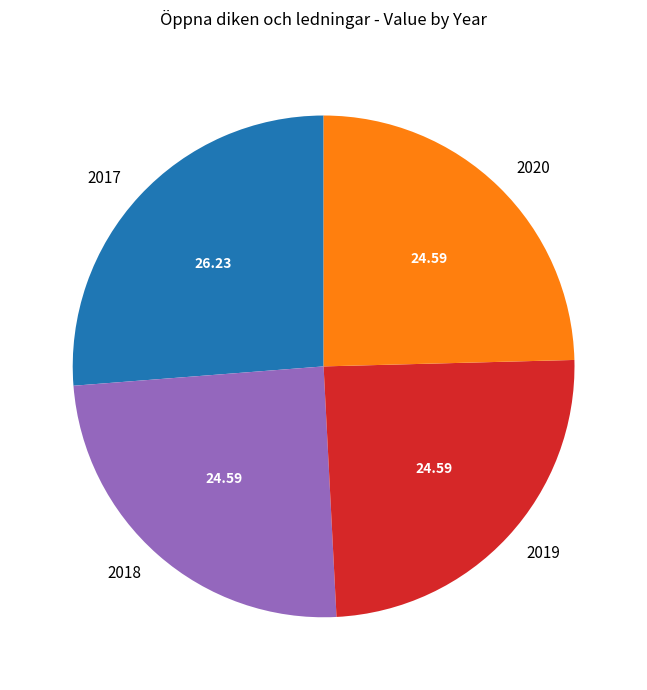

Which has a higher value, 2018 or 2017?

2017